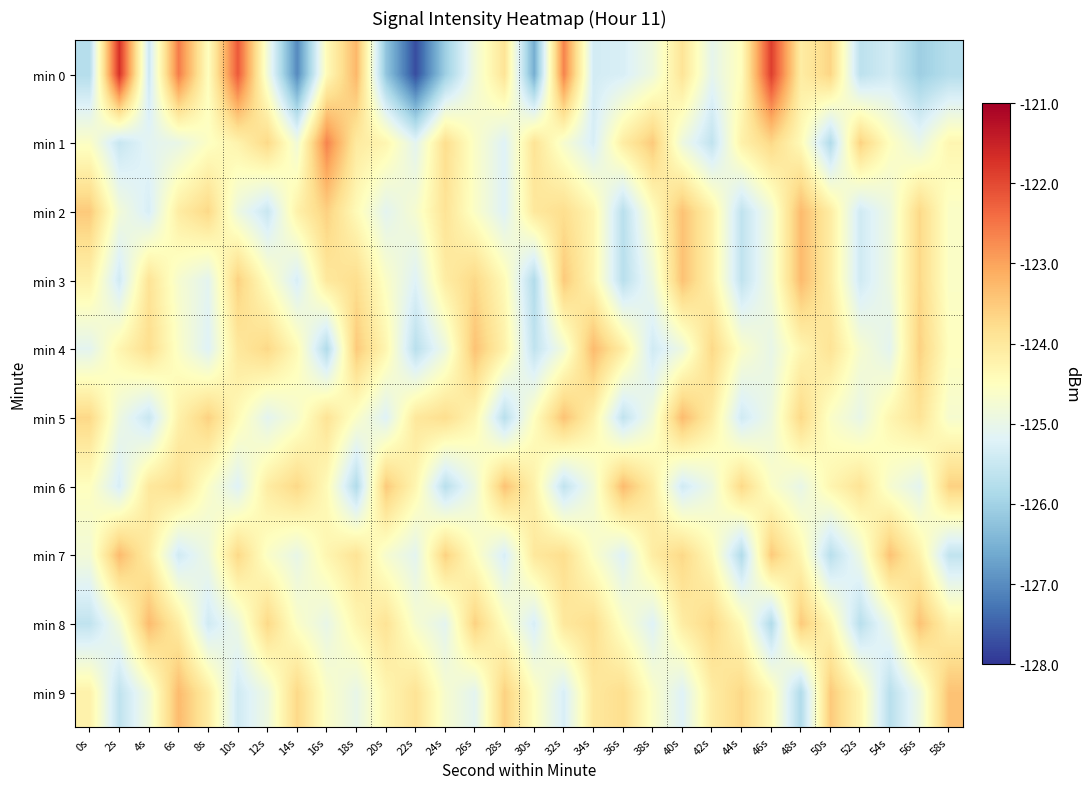

What is the maximum value shown in the chart?

-121.7